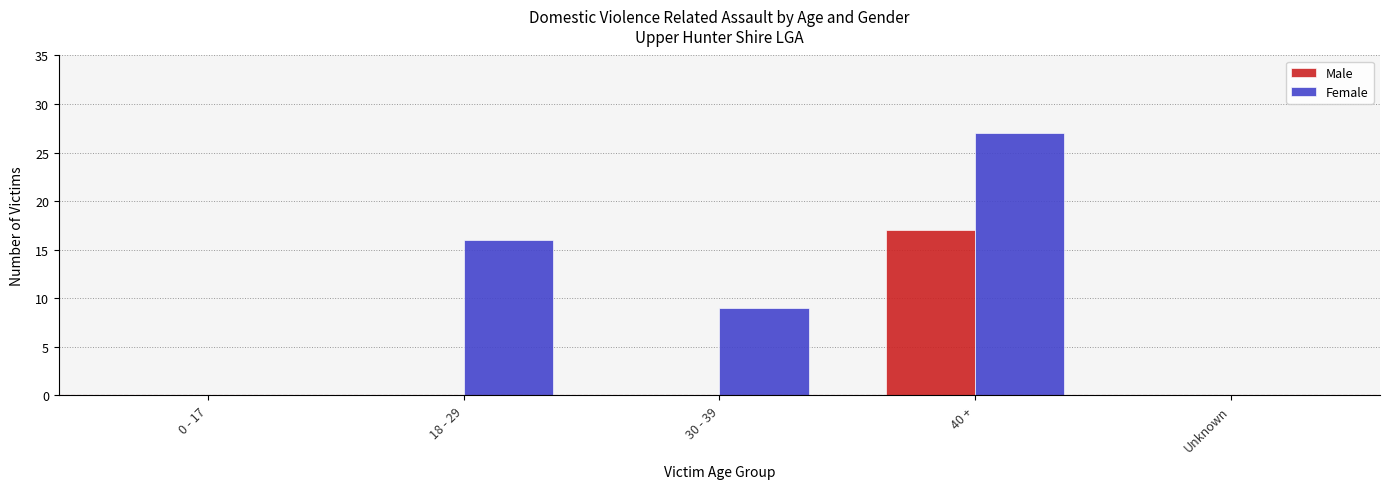

Does the chart contain stacked bars?

No